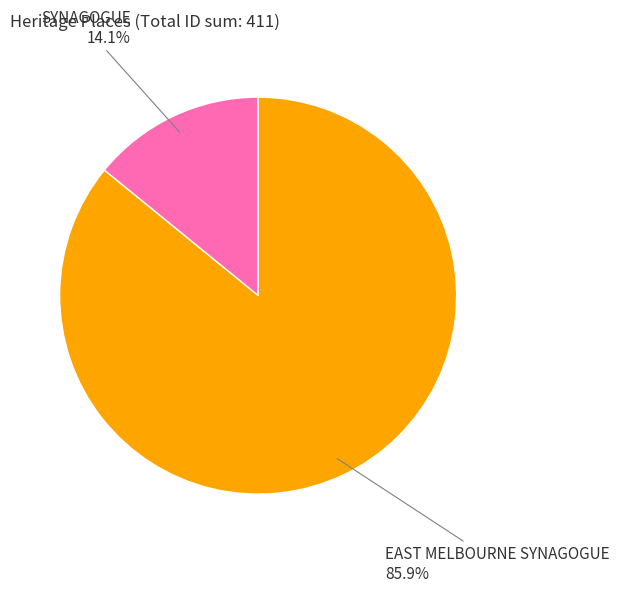

To the nearest percent, what is the difference between the largest and smallest slice percentages?

72%